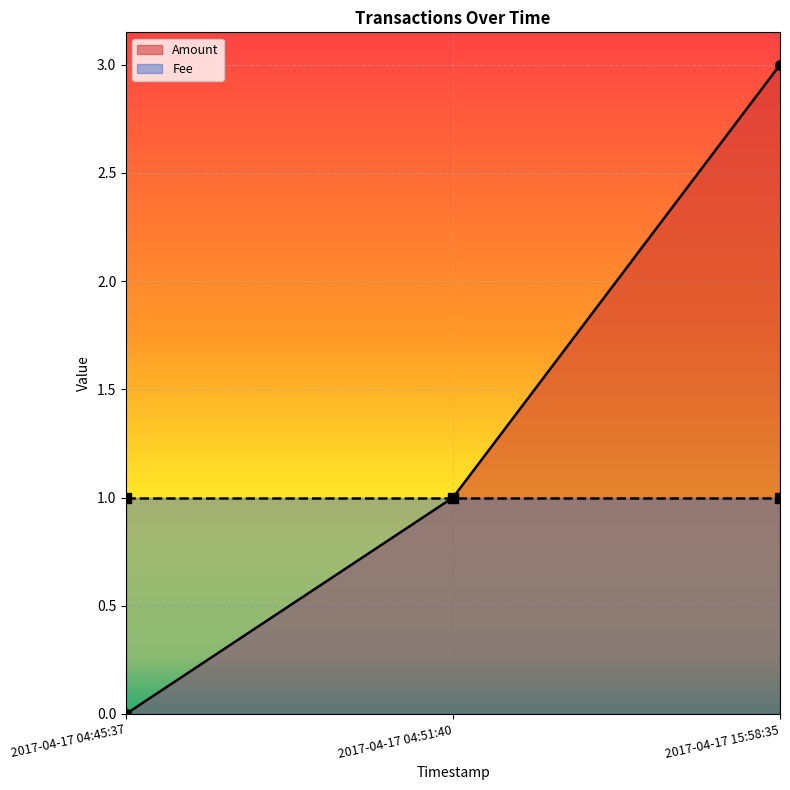

What is the change in value from 2017-04-17 04:51:40 to 2017-04-17 15:58:35?

+2